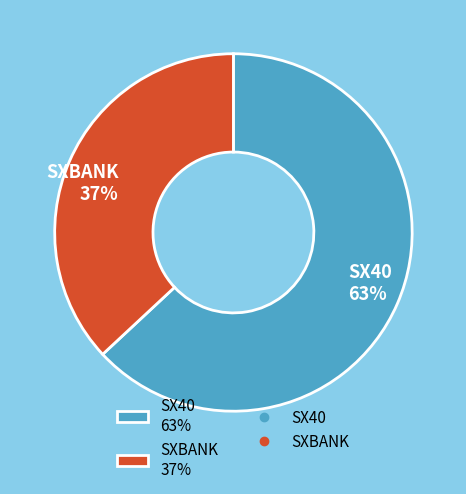

Does SXBANK account for over 50% of the chart?

No